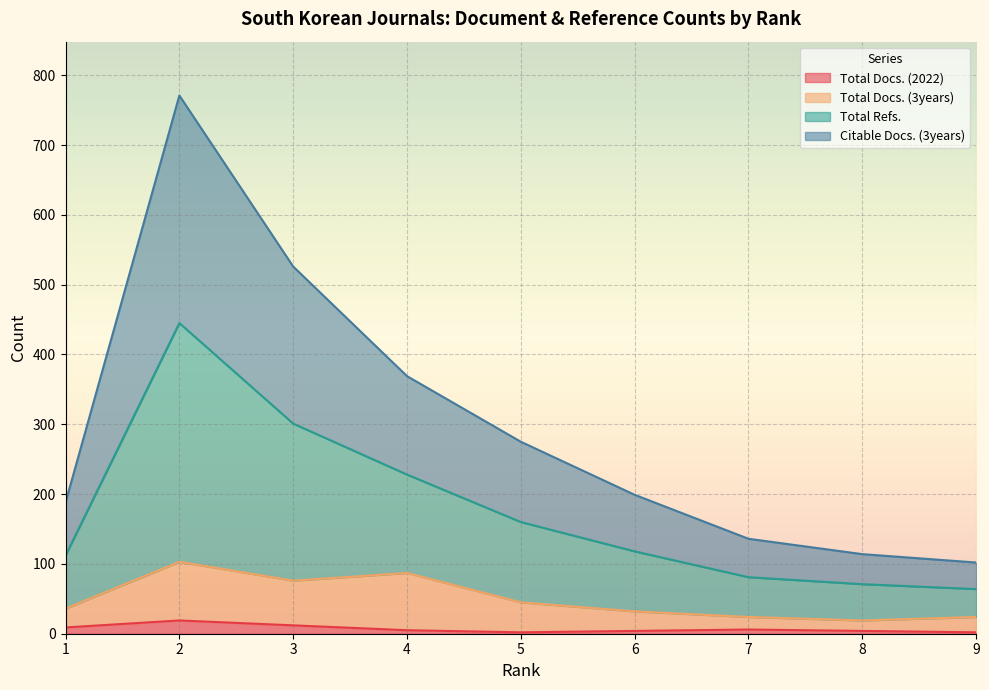

What is the maximum value shown in the chart?

771